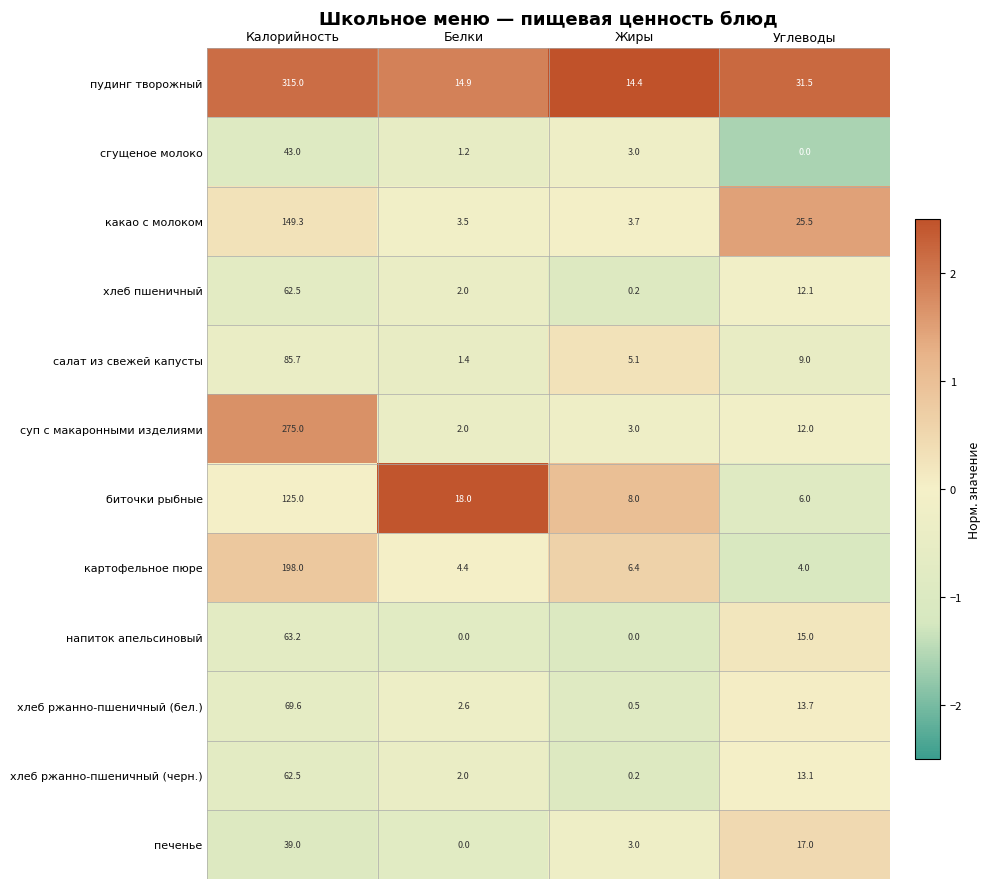

Which category has the highest value across all series?

Калорийность